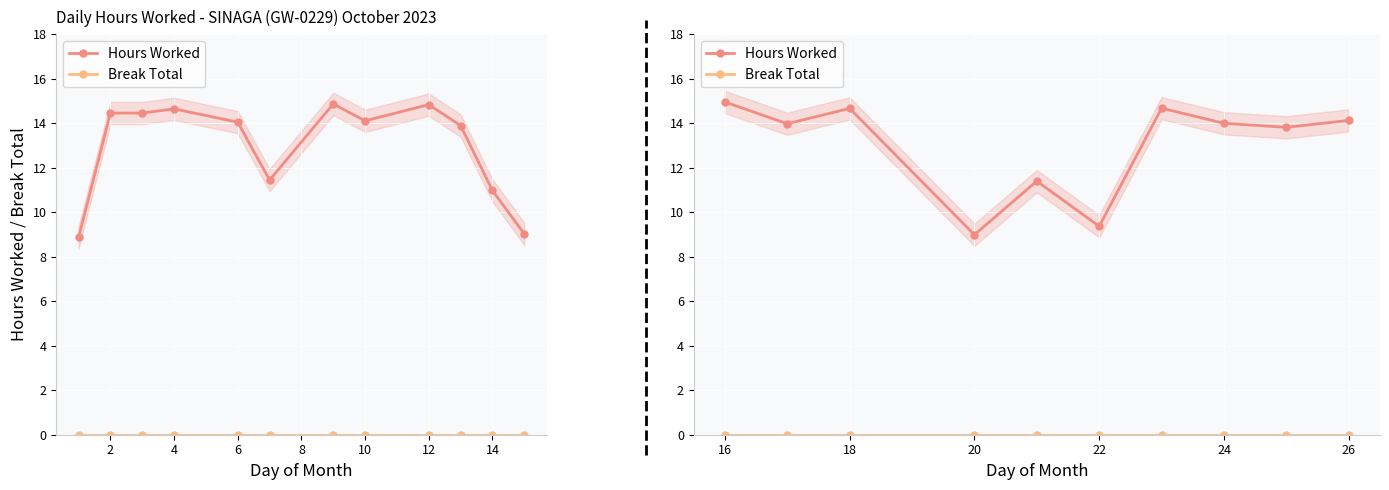

What is the value of the Hours Worked point at the 3rd from the left?

14.7